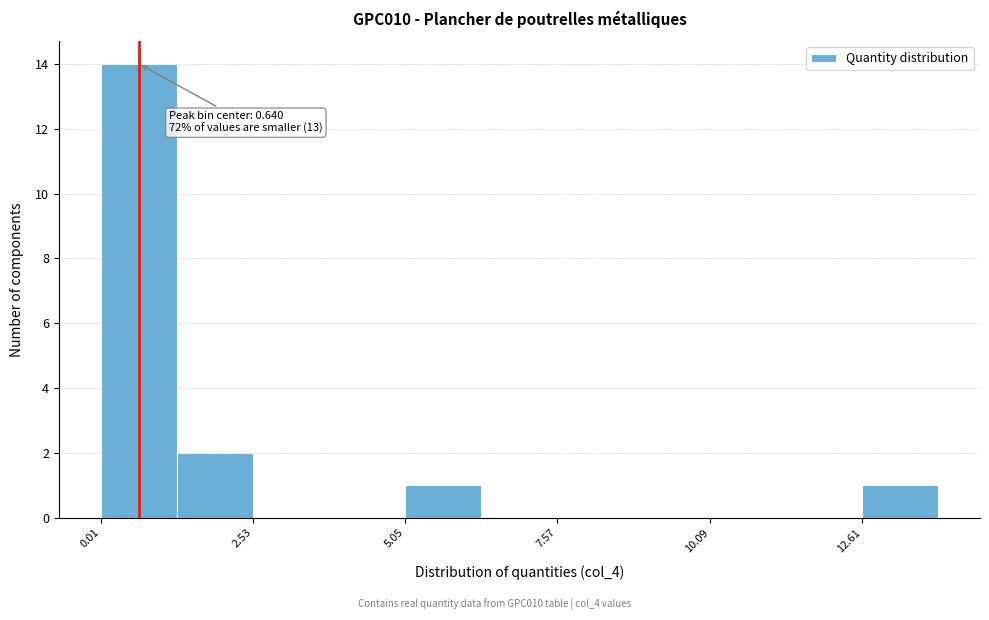

Read against the x-axis, roughly where is the centre of the tallest bar?

0.5